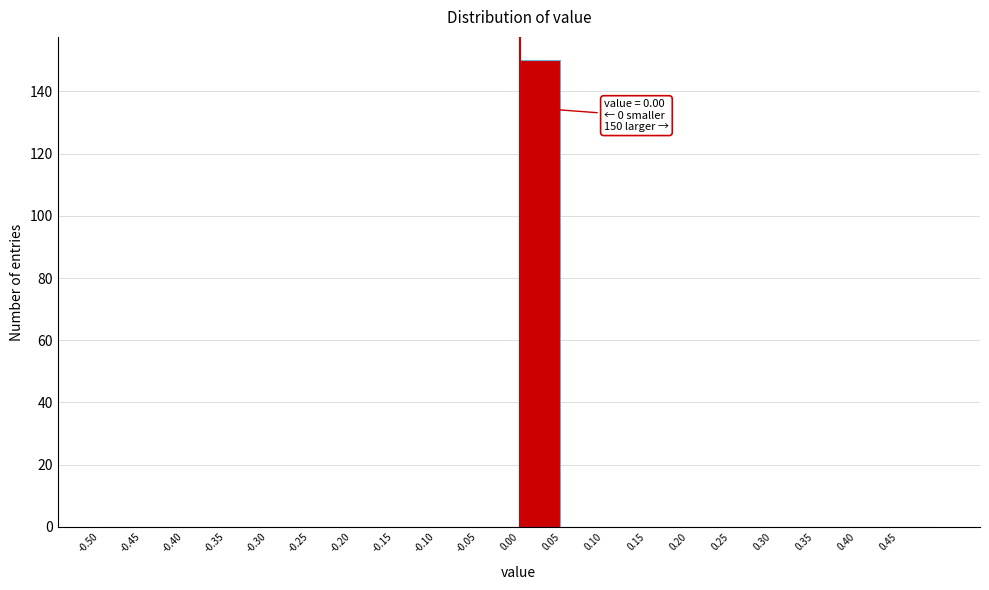

Which range on the x-axis has the tallest bar?

0.00 to 0.05